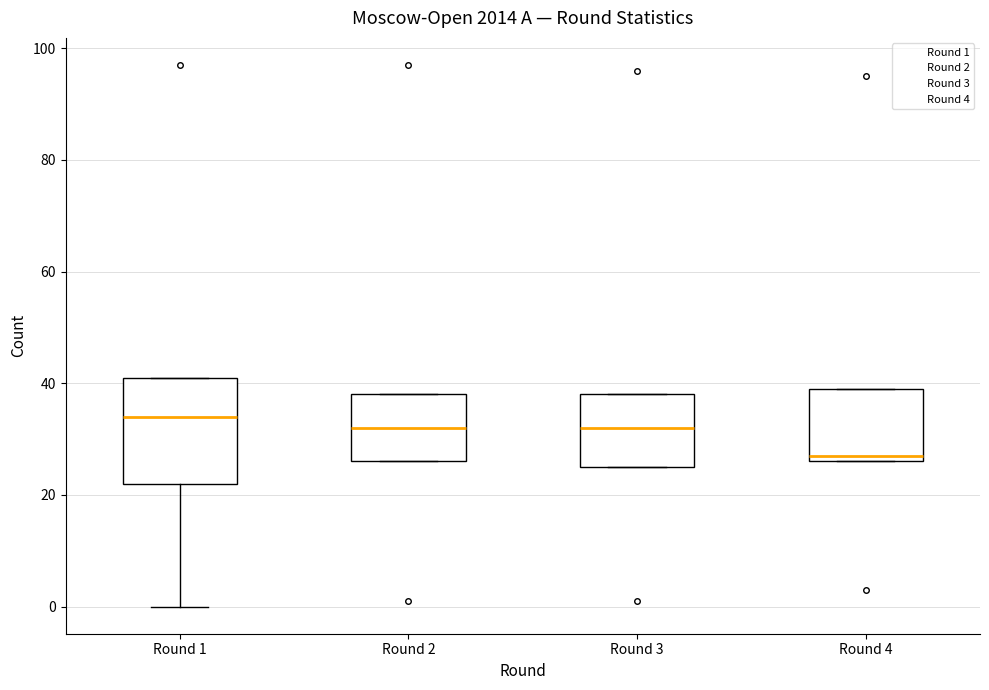

Which box's median line is the highest?

Round 1